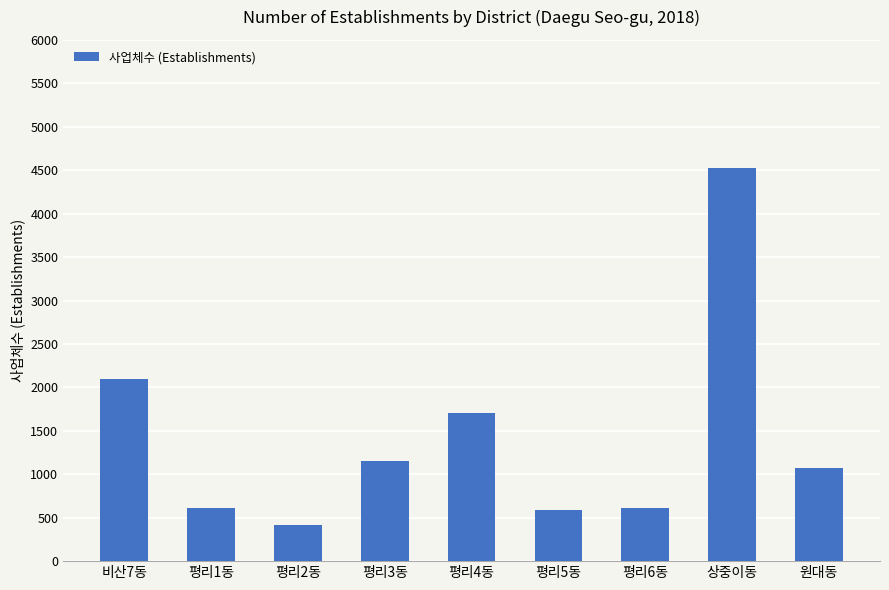

The chart shows a value of 2092 at 비산7동. True or false?

True